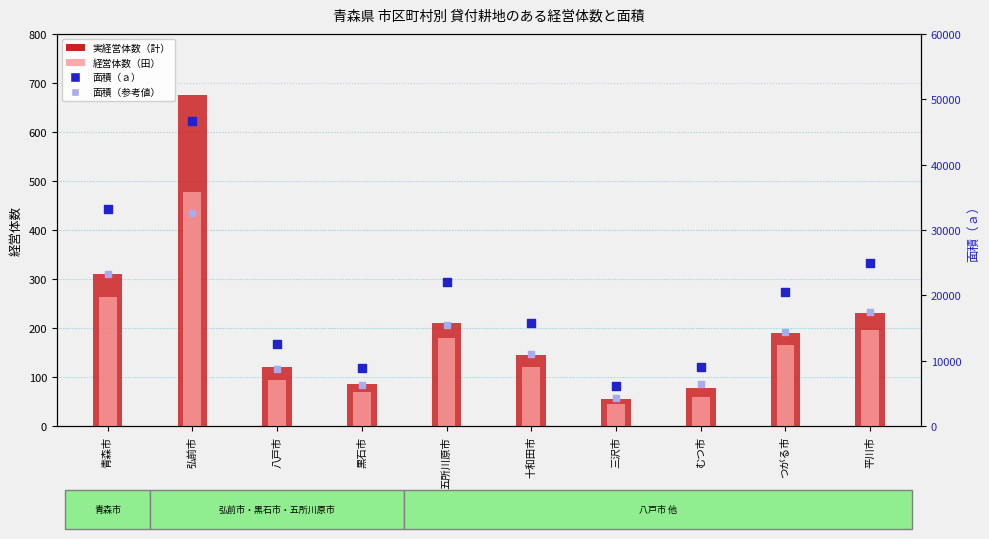

Is the value of 面積（参考値） at 弘前市 greater than the value of 実経営体数（計） at 青森市?

Yes